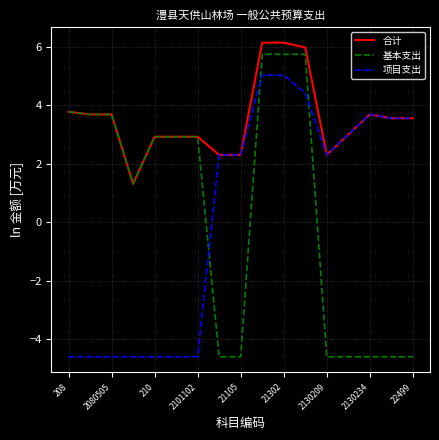

Reading left to right, list all the values displayed in this chart.

合计: 3.8	3.7	3.7	1.3	2.9	2.9	2.9	2.3	2.3	6.1	6.1	6.0	2.3	3.0	3.7	3.6	3.6
基本支出: 3.8	3.7	3.7	1.3	2.9	2.9	2.9	-4.6	-4.6	5.7	5.7	5.7	-4.6	-4.6	-4.6	-4.6	-4.6
项目支出: -4.6	-4.6	-4.6	-4.6	-4.6	-4.6	-4.6	2.3	2.3	5.0	5.0	4.4	2.3	3.0	3.7	3.6	3.6